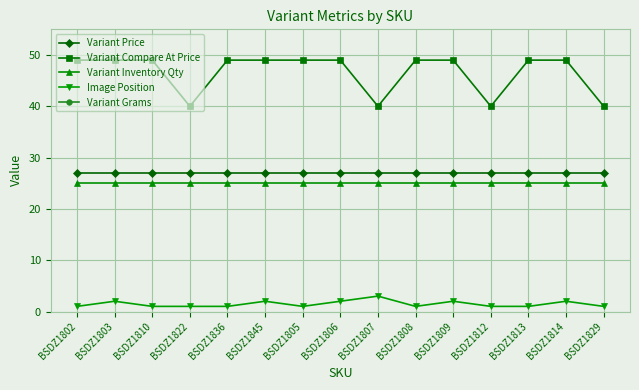

Reading right to left, transcribe all the data shown in this chart.

Variant Price: 27	27	27	27	27	27	27	27	27	27	27	27	27	27	27
Variant Compare At Price: 40	49	49	40	49	49	40	49	49	49	49	40	49	49	49
Variant Inventory Qty: 25	25	25	25	25	25	25	25	25	25	25	25	25	25	25
Image Position: 1	2	1	1	2	1	3	2	1	2	1	1	1	2	1
Variant Grams: 1500	1500	1500	1500	1500	1500	1500	1500	1500	1500	1500	1500	1500	1500	1500